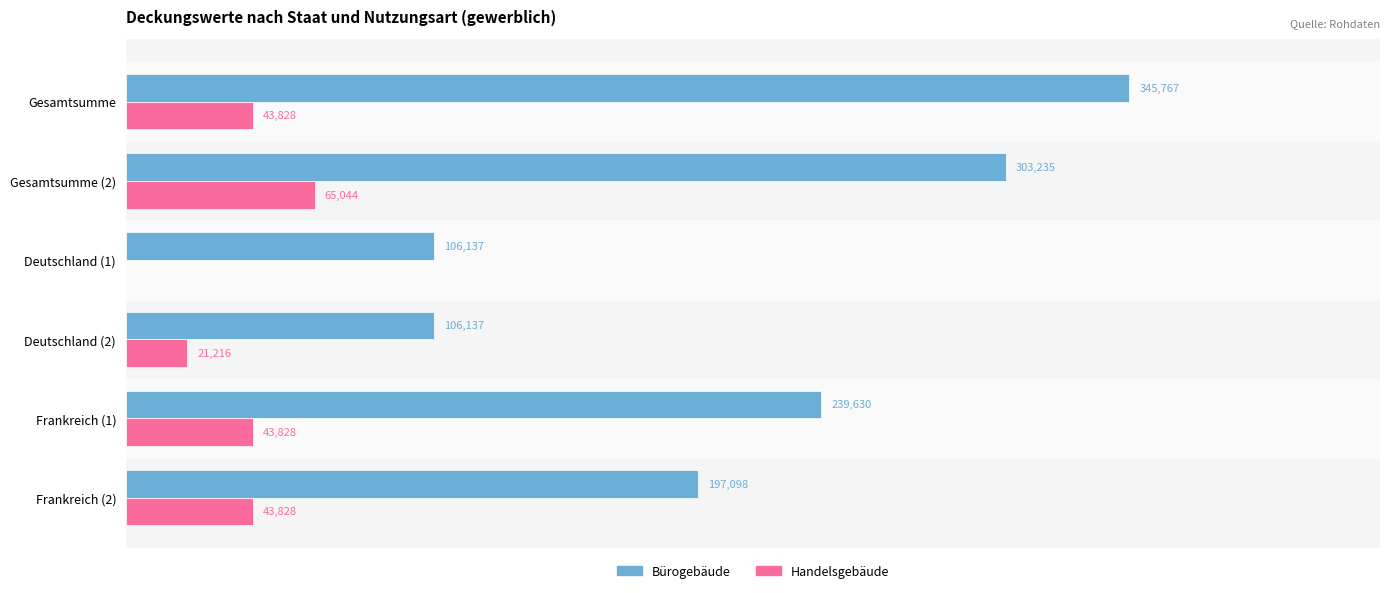

At which label is Bürogebäude closest to 225952?

Frankreich (1)